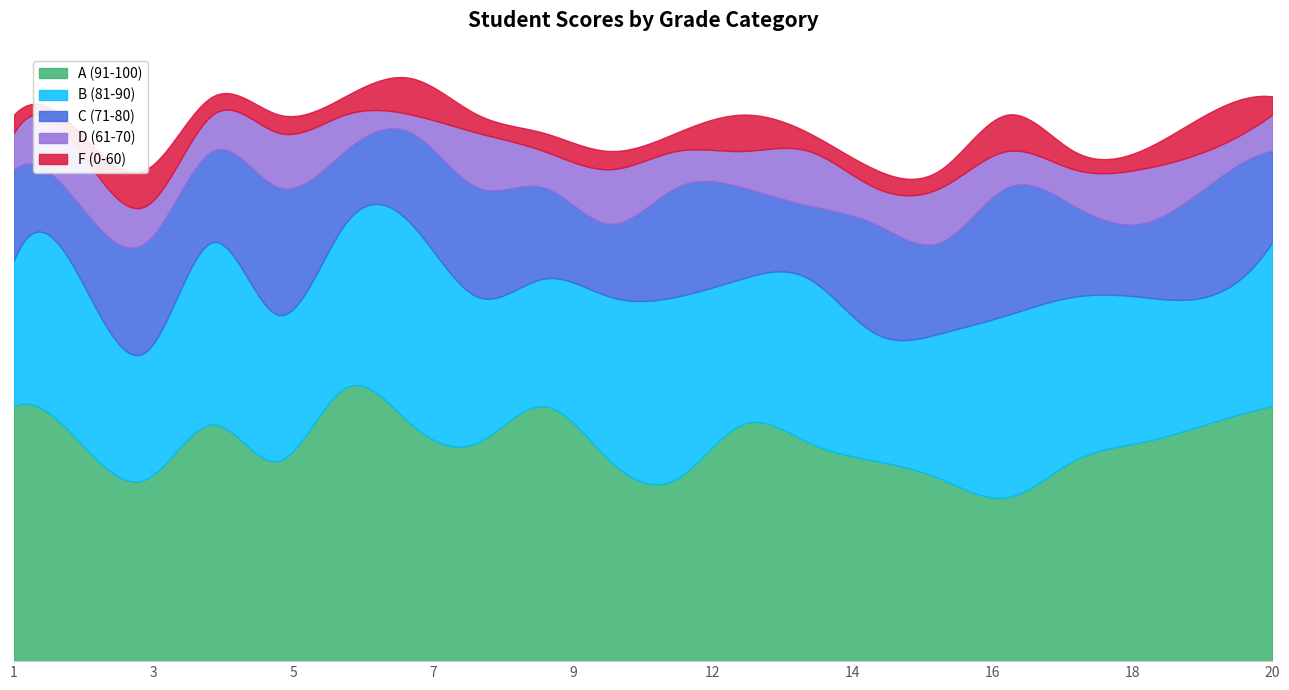

At which category is the sum across all series the highest?

7